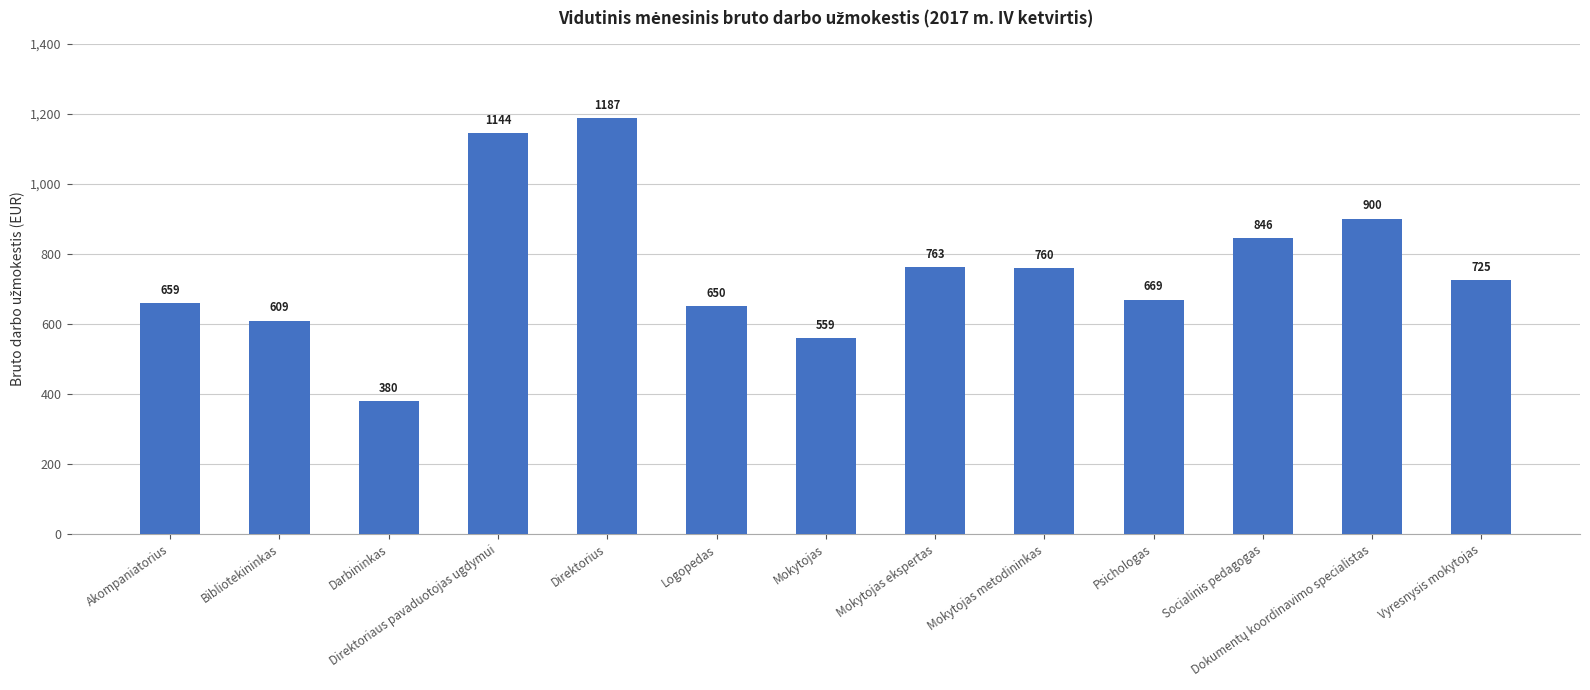

At which label is the value closest to 783?

Mokytojas ekspertas